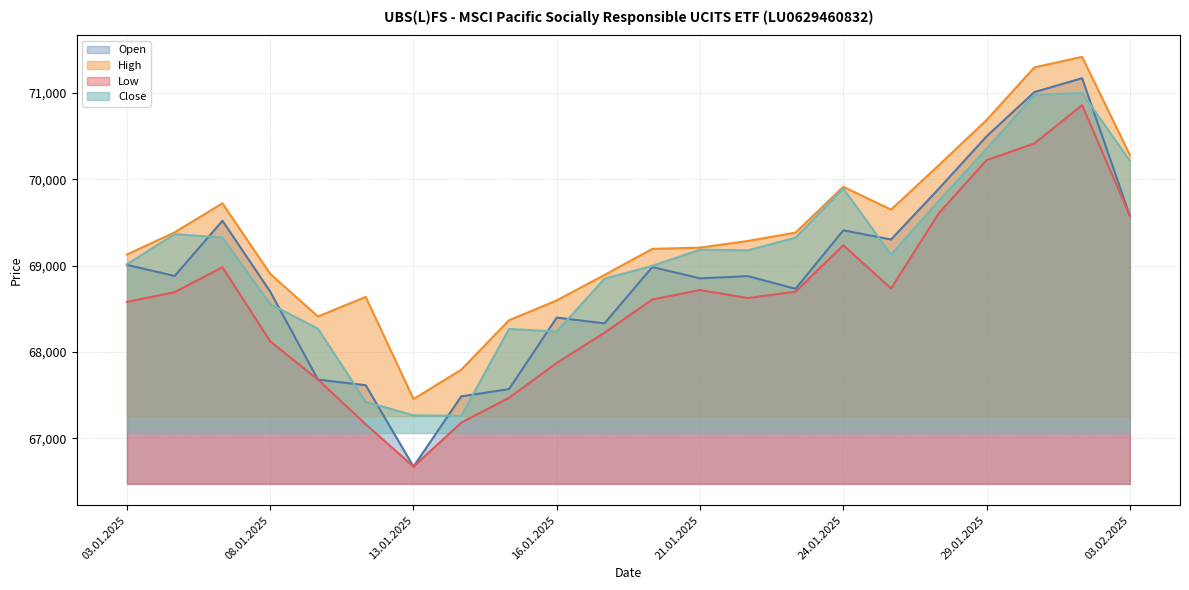

True or false: High and Close intersect in this chart.

False